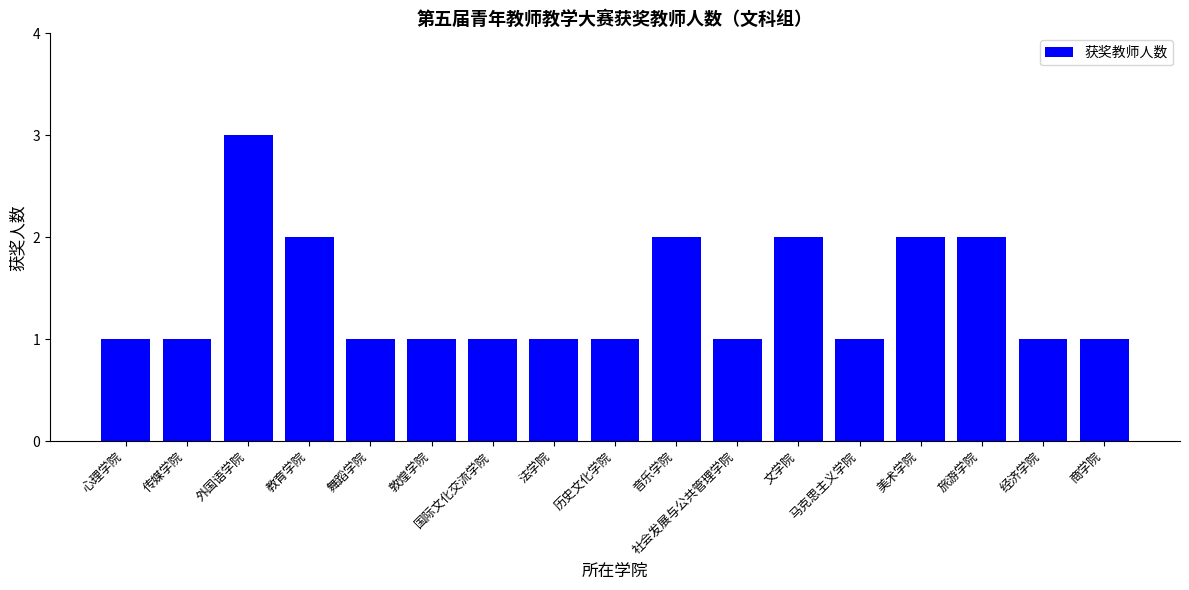

What position from the left is 敦煌学院?

6